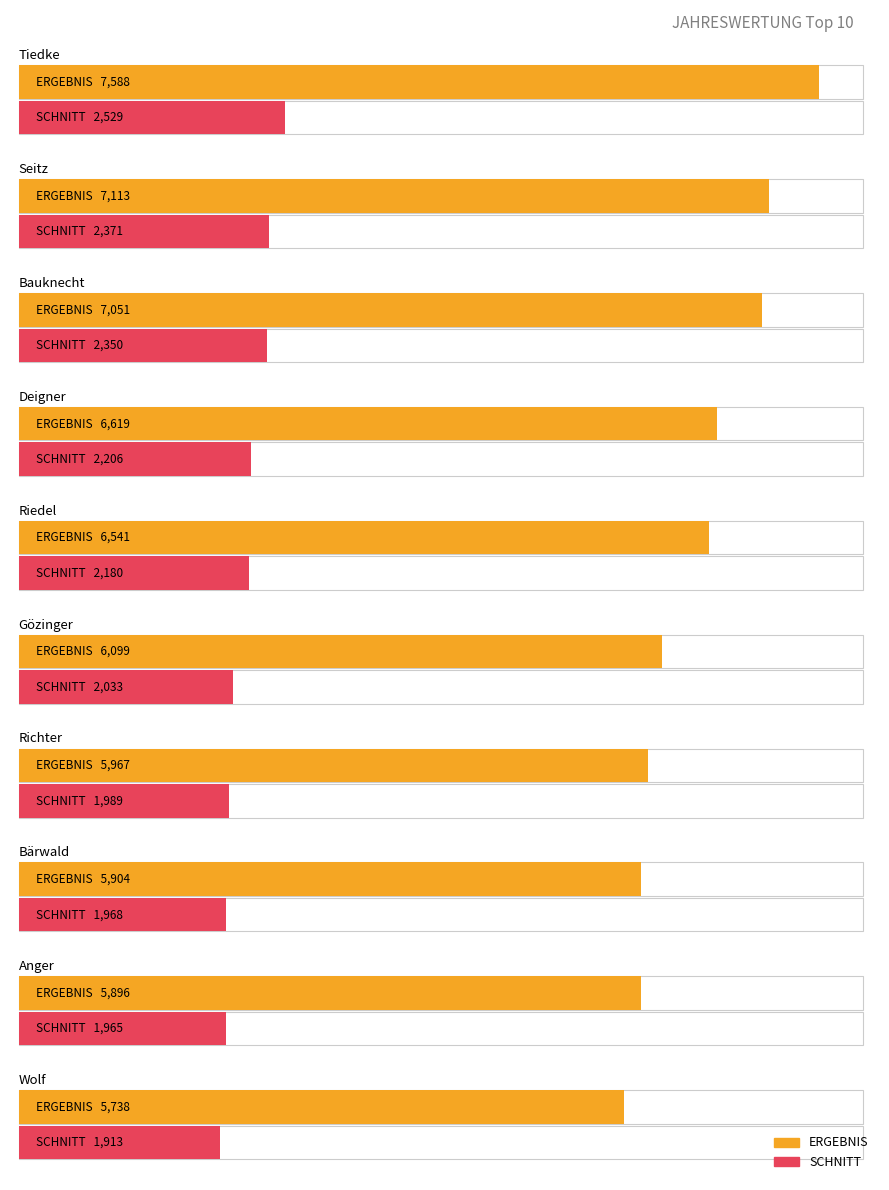

How many bars are there in total?

20